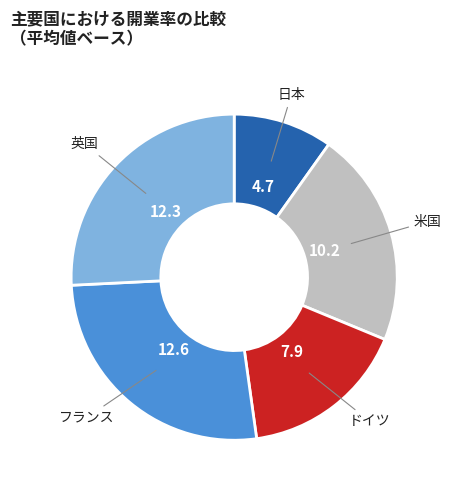

Is there a majority slice in this chart?

No